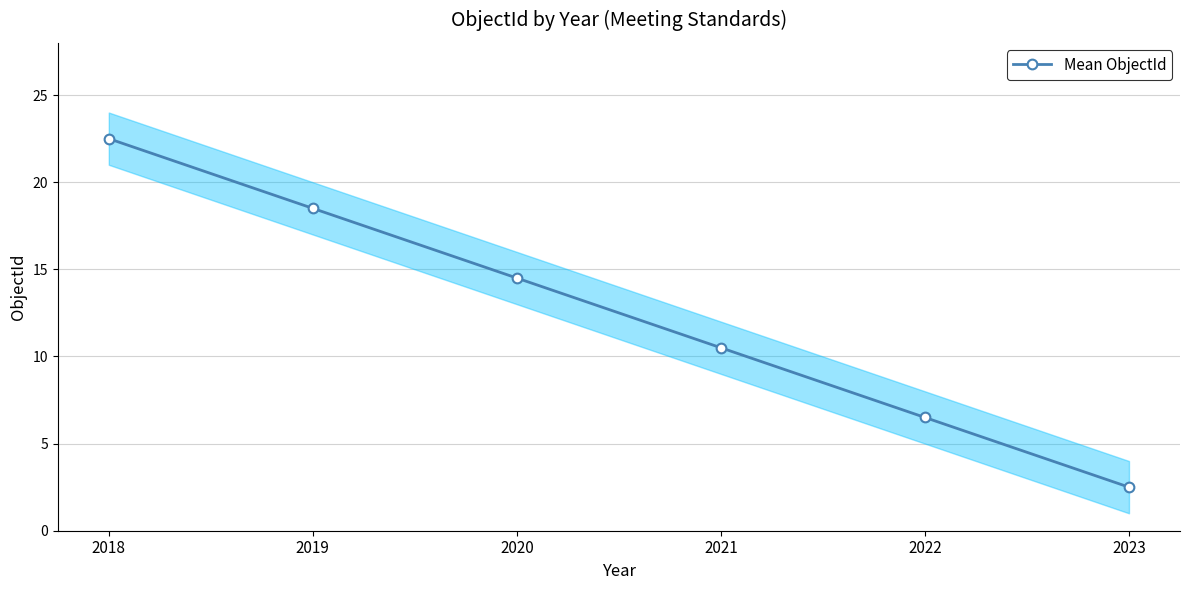

Which category has the highest value across all series?

2018